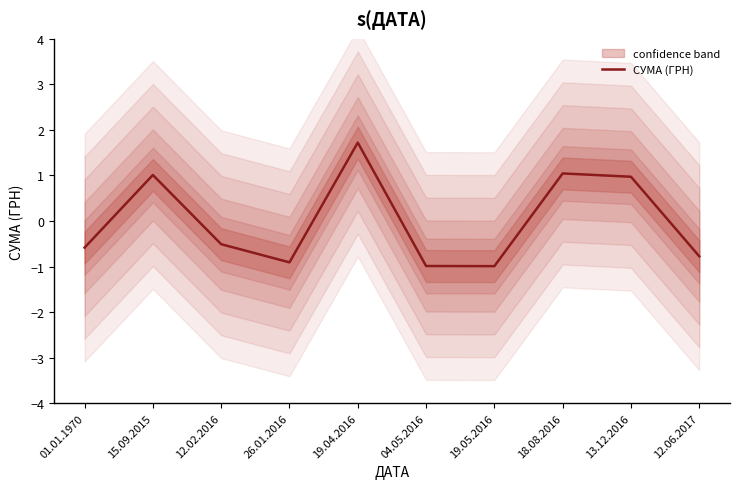

At which category does the data reach its first local peak?

15.09.2015